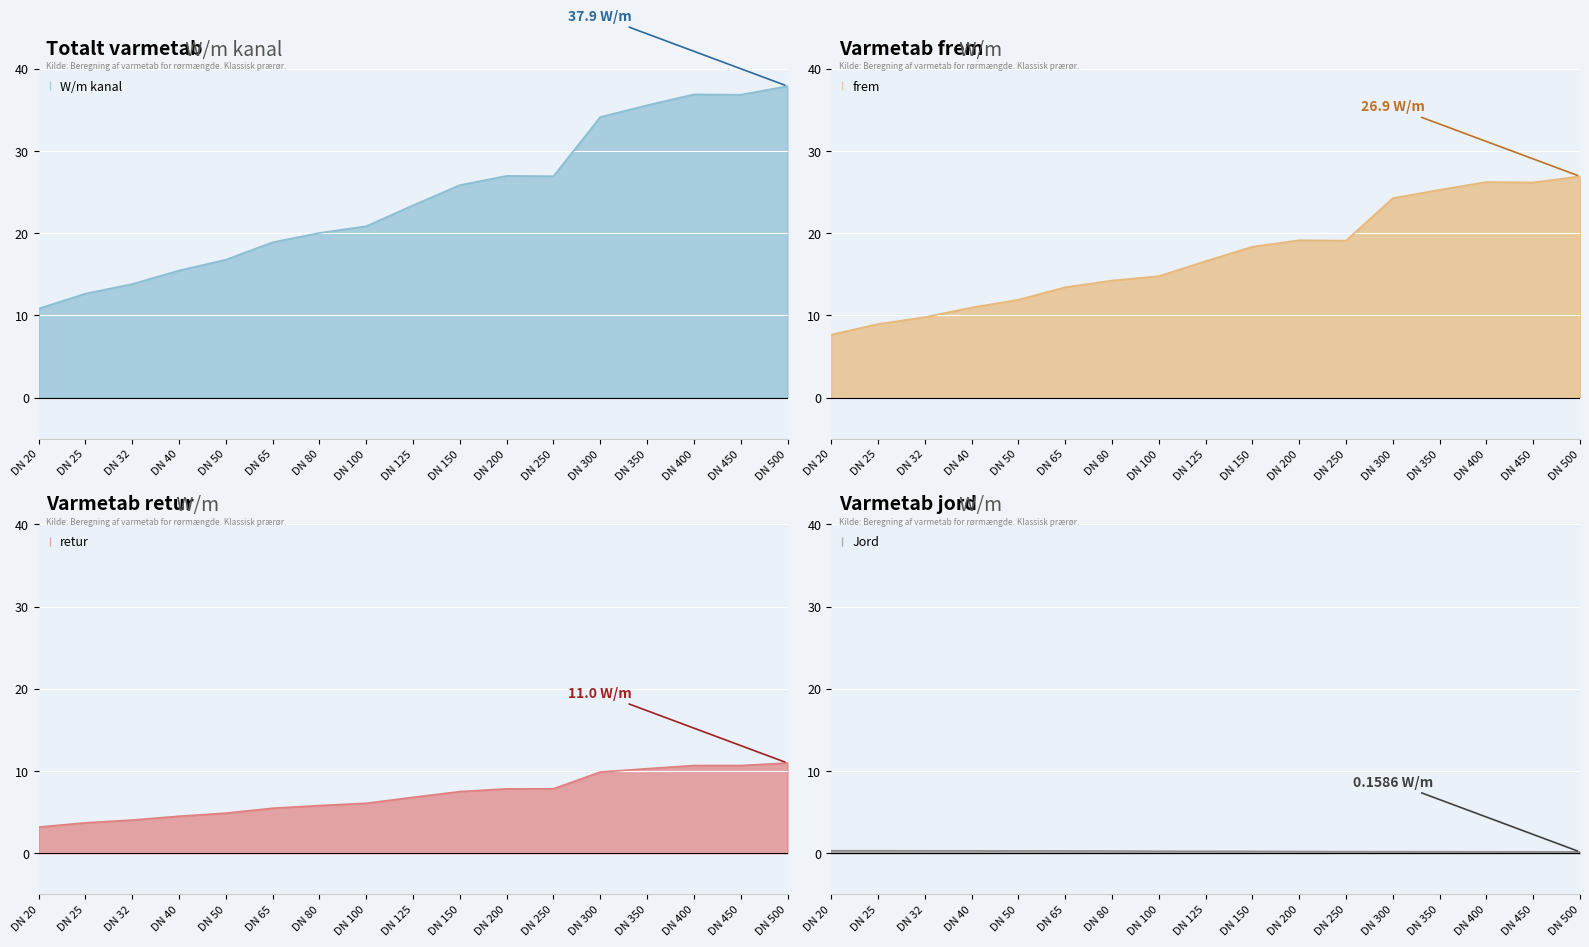

Reading left to right, what are all the values shown in this chart?

W/m kanal: 10.8	12.7	13.8	15.5	16.8	18.9	20.0	20.9	23.4	25.9	27.0	26.9	34.1	35.6	36.9	36.8	37.9
frem: 7.7	9.0	9.8	11.0	11.9	13.4	14.2	14.8	16.6	18.4	19.1	19.1	24.3	25.3	26.2	26.2	26.9
retur: 3.2	3.7	4.0	4.5	4.9	5.5	5.8	6.1	6.8	7.5	7.8	7.8	9.9	10.3	10.7	10.7	11.0
Jord: 0.3	0.3	0.3	0.3	0.3	0.3	0.3	0.2	0.2	0.2	0.2	0.2	0.2	0.2	0.2	0.2	0.2